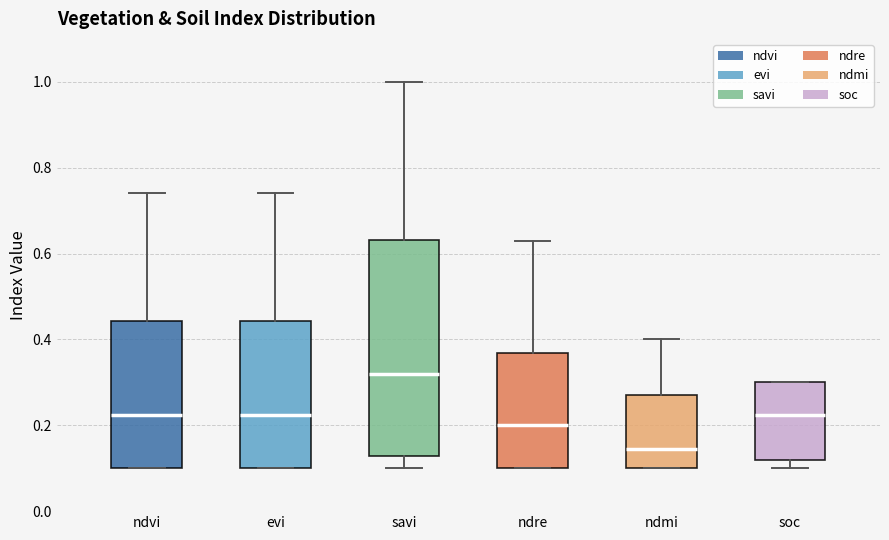

Reading left to right, transcribe this box plot: for each box, give where its median line is, the range the box spans, and where its two whiskers end, as read against the y-axis. The values are not printed on the chart, so give them approximately, as read against the axis.

ndvi: median 0.22, box 0.10 to 0.44, whiskers 0.10 to 0.74
evi: median 0.22, box 0.10 to 0.44, whiskers 0.10 to 0.74
savi: median 0.32, box 0.12 to 0.64, whiskers 0.10 to 1.00
ndre: median 0.20, box 0.10 to 0.36, whiskers 0.10 to 0.64
ndmi: median 0.14, box 0.10 to 0.28, whiskers 0.10 to 0.40
soc: median 0.22, box 0.12 to 0.30, whiskers 0.10 to 0.30